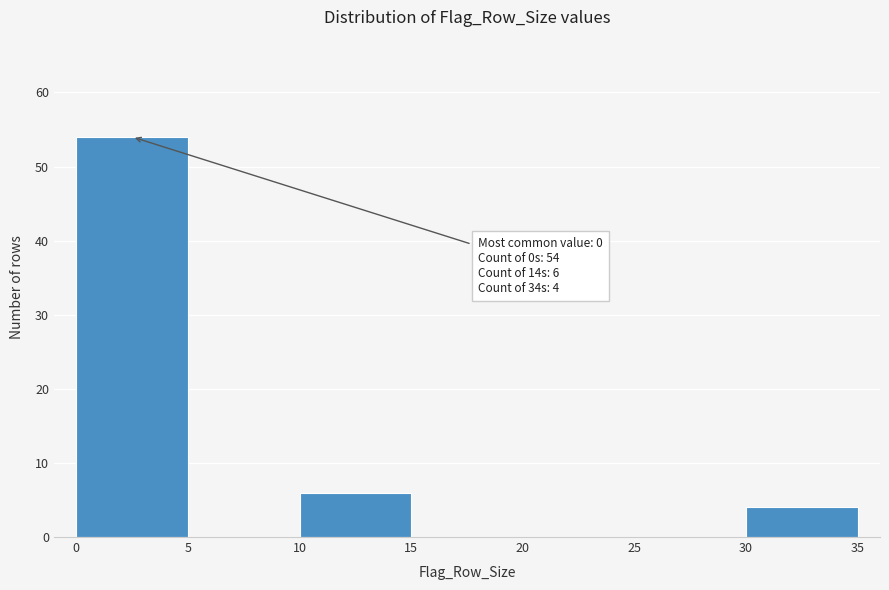

Over which range of the x-axis is the bar tallest?

0 to 5